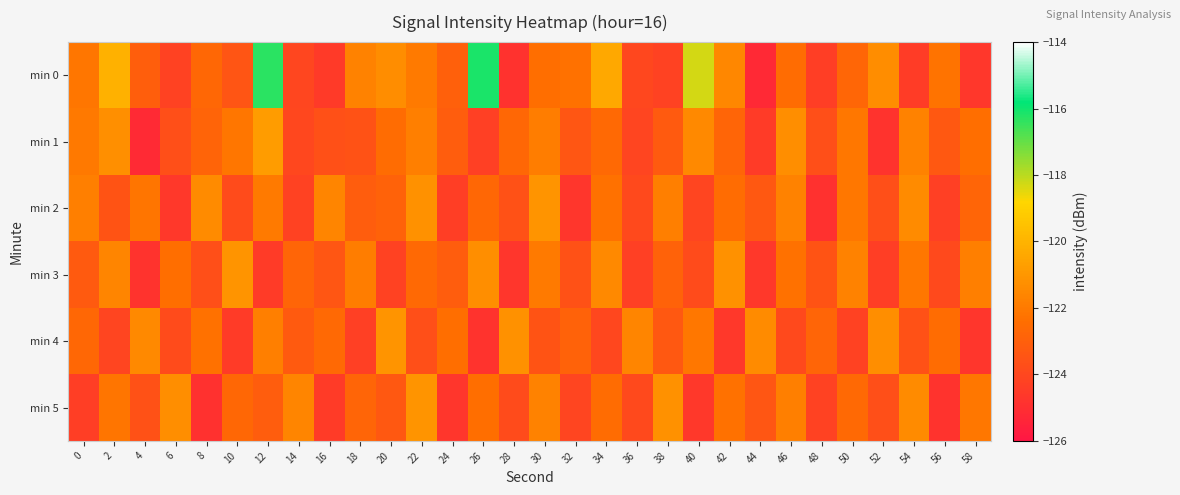

Reading left to right, list all the values displayed in this chart.

min 0: 0=-122.1	2=-120.1	4=-123.1	6=-124.2	8=-122.7	10=-123.4	12=-116.3	14=-124.0	16=-124.5	18=-121.7	20=-121.3	22=-122.0	24=-123.0	26=-116.1	28=-124.8	30=-122.4	32=-122.3	34=-120.4	36=-124.0	38=-124.2	40=-118.3	42=-121.5	44=-125.2	46=-122.5	48=-124.4	50=-122.7	52=-121.3	54=-124.4	56=-122.2	58=-124.7
min 1: 0=-122.0	2=-121.3	4=-125.2	6=-123.7	8=-122.8	10=-122.2	12=-120.8	14=-124.0	16=-123.6	18=-123.5	20=-122.5	22=-121.8	24=-123.1	26=-124.3	28=-122.7	30=-121.9	32=-123.4	34=-122.6	36=-124.1	38=-123.2	40=-121.5	42=-122.8	44=-124.5	46=-121.3	48=-123.7	50=-122.1	52=-124.8	54=-121.7	56=-123.3	58=-122.4
min 2: 0=-121.8	2=-123.5	4=-122.2	6=-124.6	8=-121.4	10=-123.8	12=-122.0	14=-124.2	16=-121.6	18=-123.1	20=-122.9	22=-121.2	24=-124.4	26=-122.7	28=-123.6	30=-121.1	32=-124.7	34=-122.3	36=-123.9	38=-121.8	40=-124.1	42=-122.5	44=-123.3	46=-121.7	48=-124.9	50=-122.1	52=-123.7	54=-121.4	56=-124.3	58=-122.8
min 3: 0=-123.2	2=-121.6	4=-124.8	6=-122.4	8=-123.7	10=-121.1	12=-124.5	14=-122.8	16=-123.4	18=-121.9	20=-124.2	22=-122.6	24=-123.1	26=-121.3	28=-124.7	30=-122.0	32=-123.6	34=-121.5	36=-124.3	38=-122.9	40=-123.8	42=-121.2	44=-124.6	46=-122.3	48=-123.5	50=-121.7	52=-124.4	54=-122.1	56=-123.9	58=-121.8
min 4: 0=-122.7	2=-124.1	4=-121.5	6=-123.8	8=-122.3	10=-124.5	12=-121.8	14=-123.2	16=-122.6	18=-124.3	20=-121.1	22=-123.7	24=-122.4	26=-124.8	28=-121.2	30=-123.5	32=-122.9	34=-124.0	36=-121.6	38=-123.3	40=-122.1	42=-124.6	44=-121.4	46=-123.9	48=-122.8	50=-124.2	52=-121.3	54=-123.6	56=-122.5	58=-124.7
min 5: 0=-124.4	2=-122.2	4=-123.6	6=-121.3	8=-124.9	10=-122.7	12=-123.1	14=-121.6	16=-124.5	18=-122.8	20=-123.3	22=-121.1	24=-124.7	26=-122.4	28=-123.8	30=-121.7	32=-124.1	34=-122.5	36=-123.9	38=-121.2	40=-124.6	42=-122.3	44=-123.4	46=-121.8	48=-124.2	50=-122.6	52=-123.7	54=-121.4	56=-124.8	58=-122.1